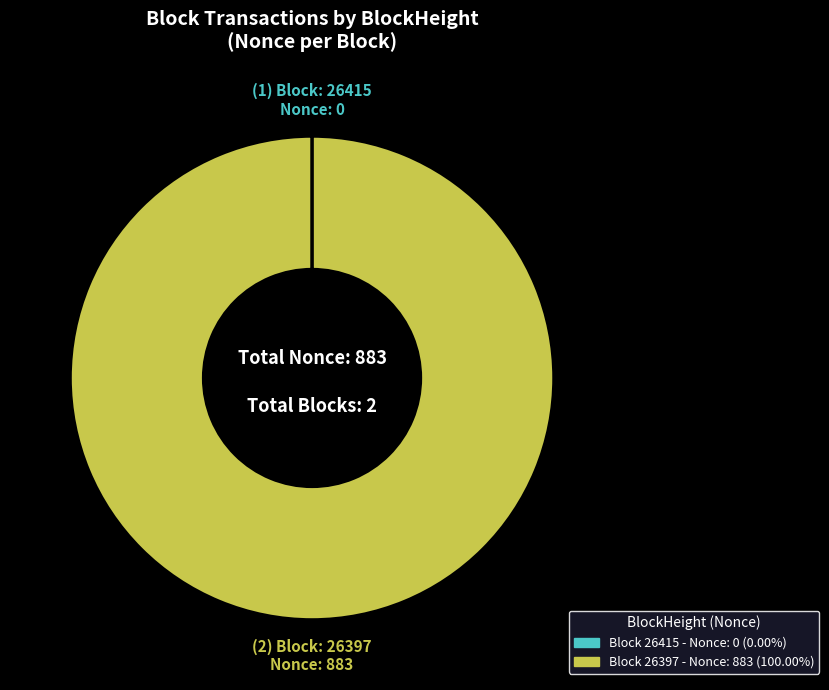

Is there any slice that represents more than half of the pie?

Yes